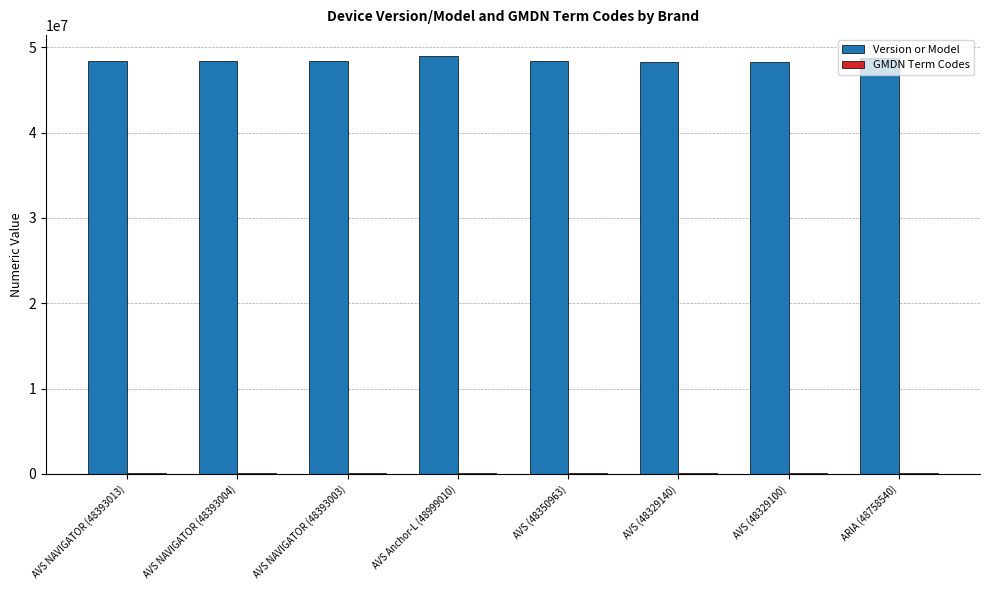

What is the sum of all Version or Model values?

387945773